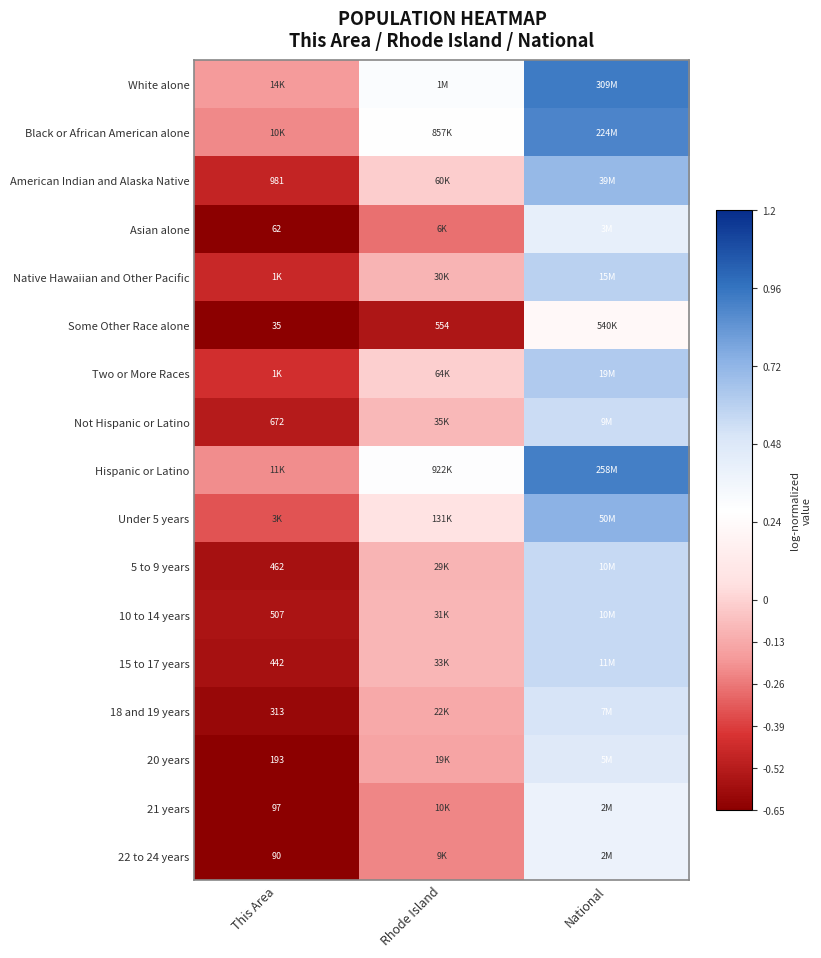

Which category has the highest value in the 10 to 14 years series?

National